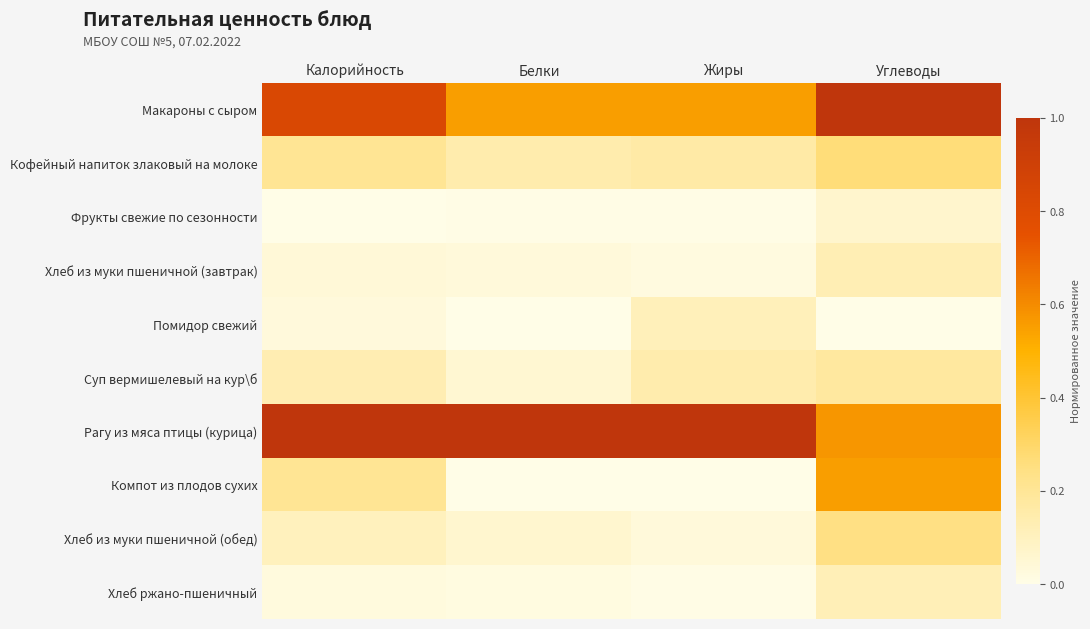

Between Белки and Жиры, which is larger?

Белки